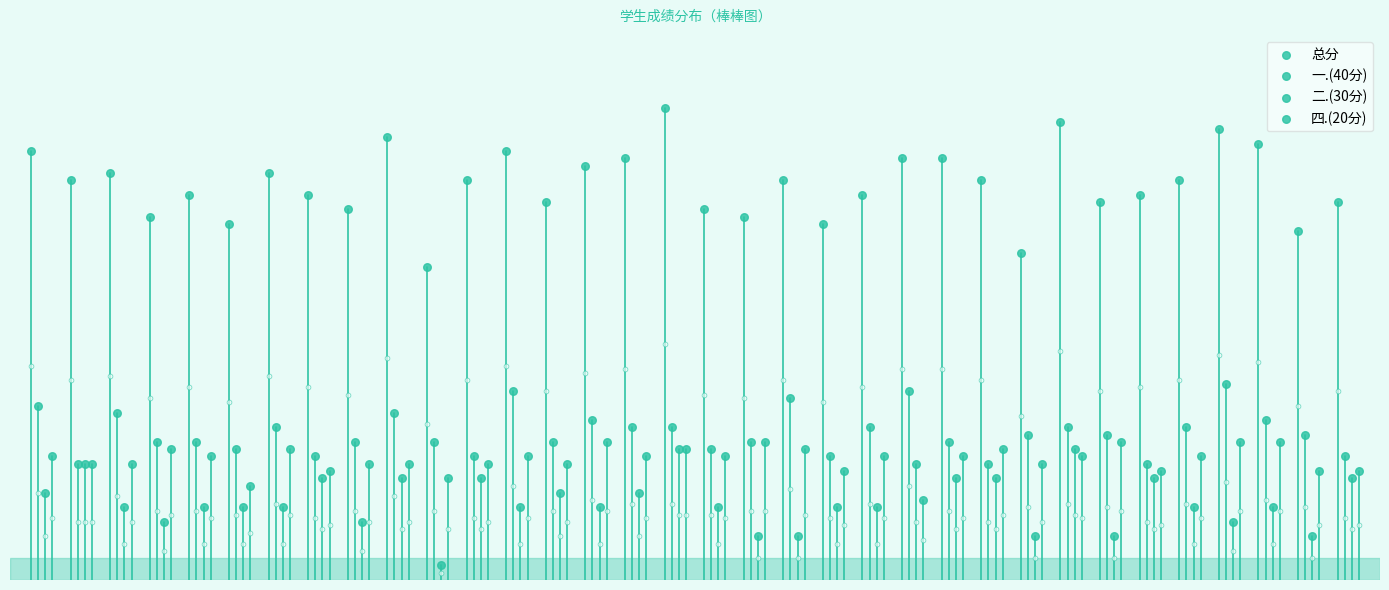

At how many categories does at least one series exceed 21?

34